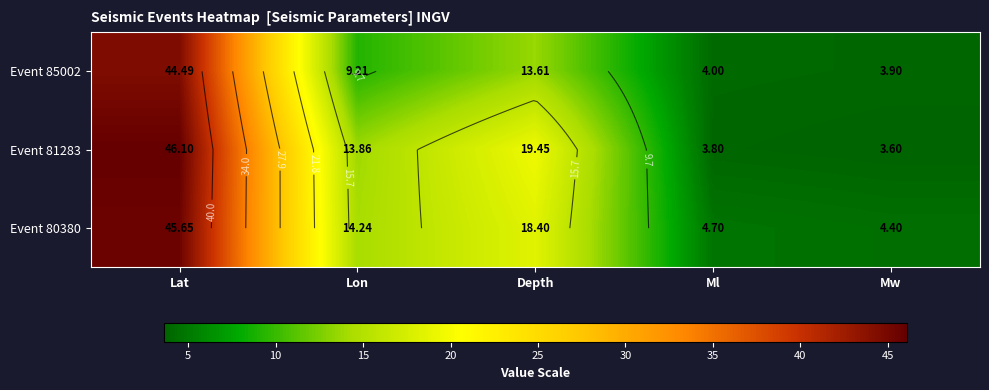

What is the smallest value displayed?

3.6